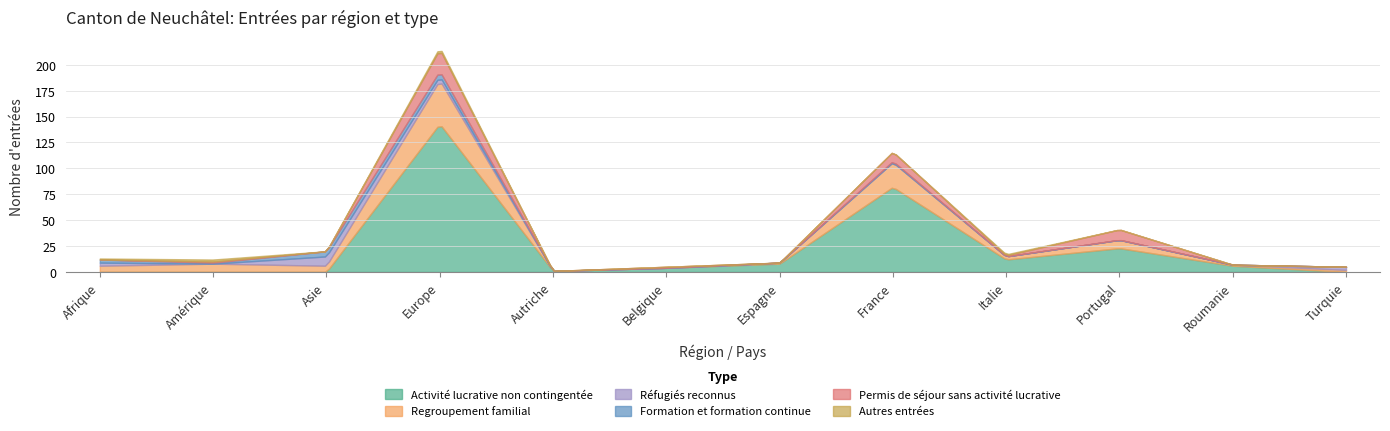

Does the chart display data point markers on the line(s)?

No